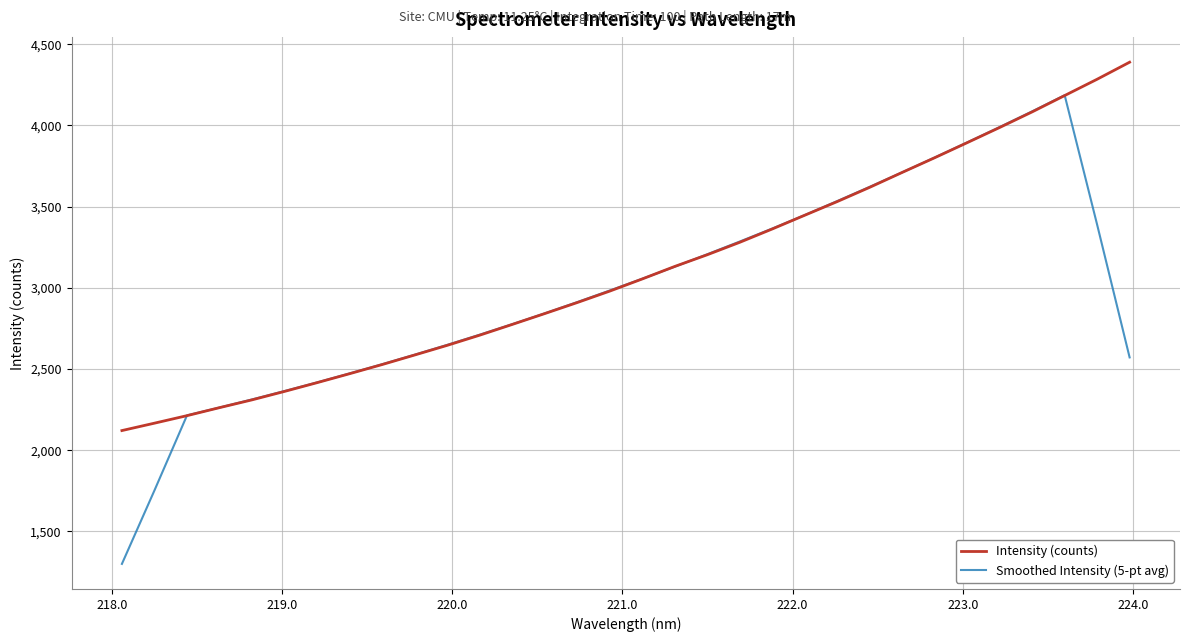

Which series has the widest spread of values?

Smoothed Intensity (5-pt avg)